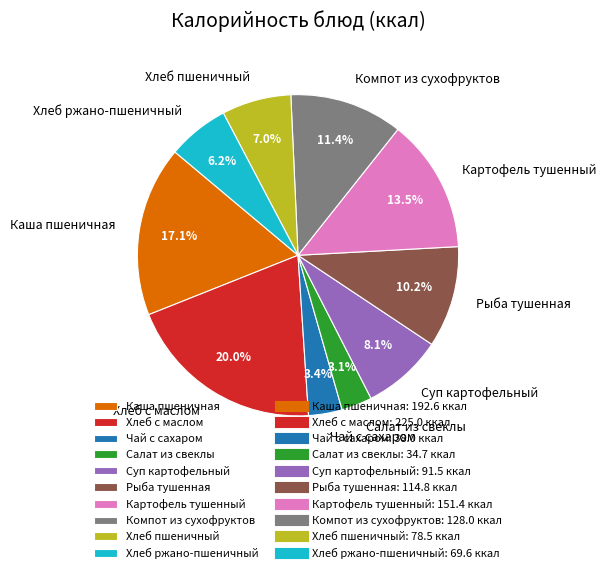

Is there any slice that represents more than half of the pie?

No